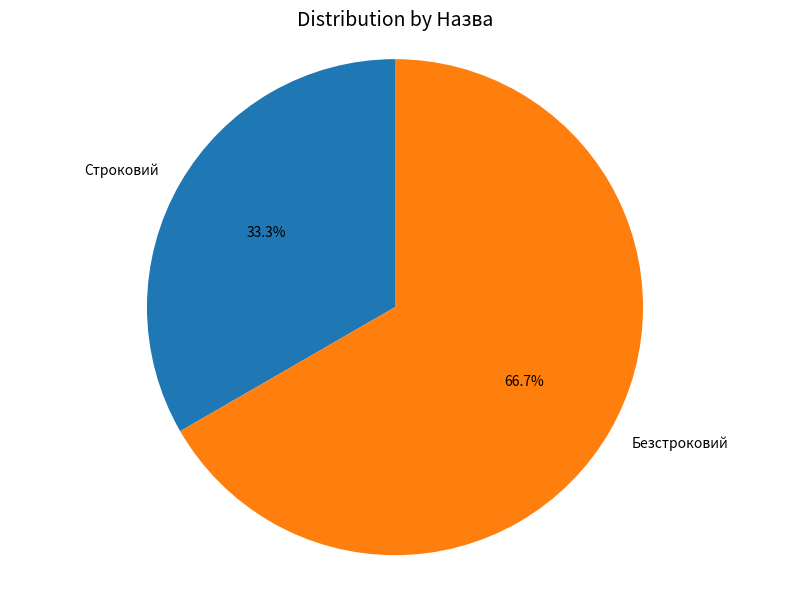

What percentage is the Строковий slice, to the nearest percent?

33%